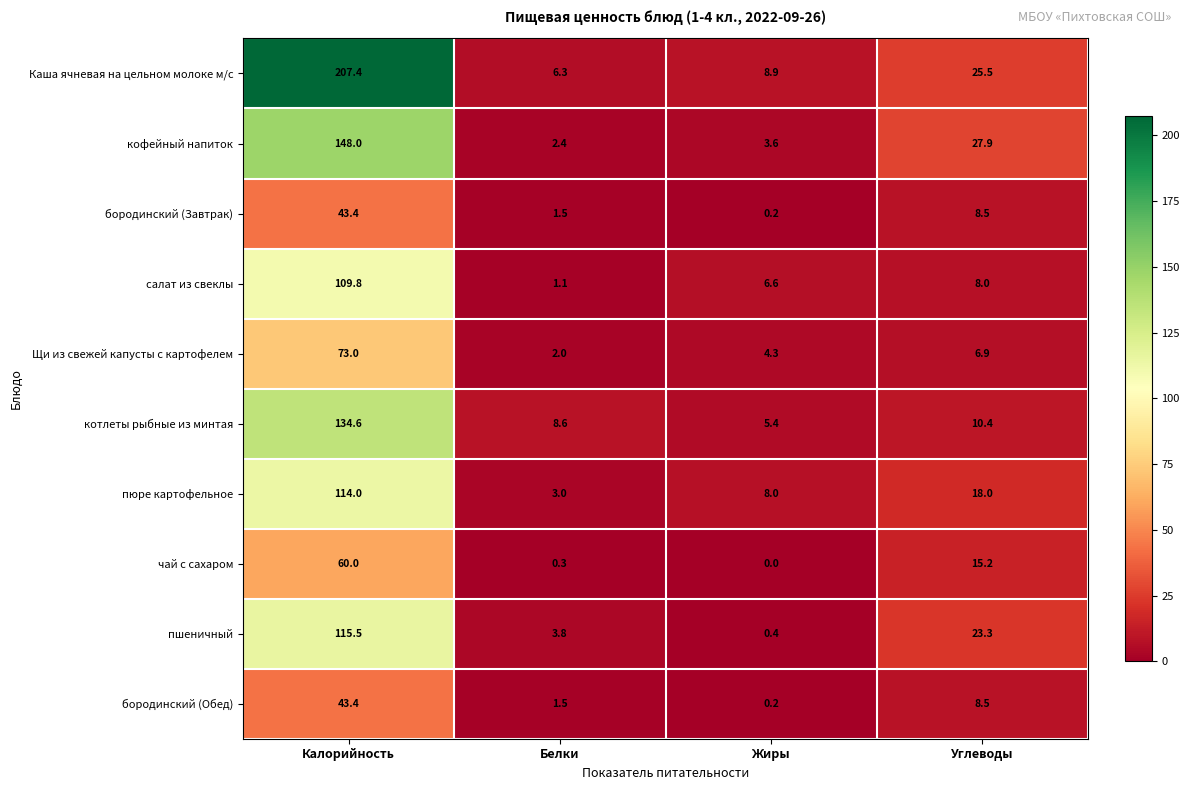

Which series has the widest spread of values?

Каша ячневая на цельном молоке м/с